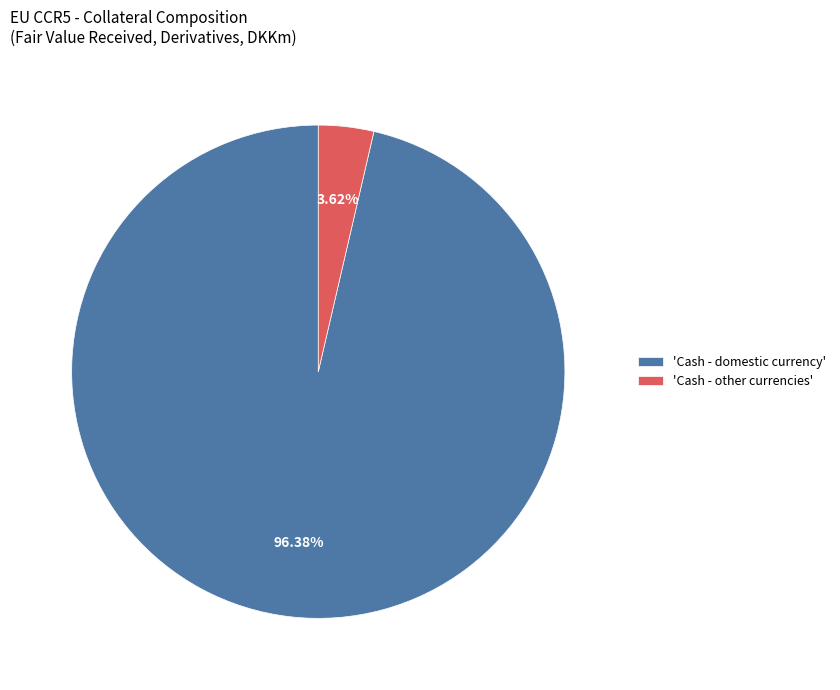

Which slice represents more than half of the pie?

'Cash - domestic currency'